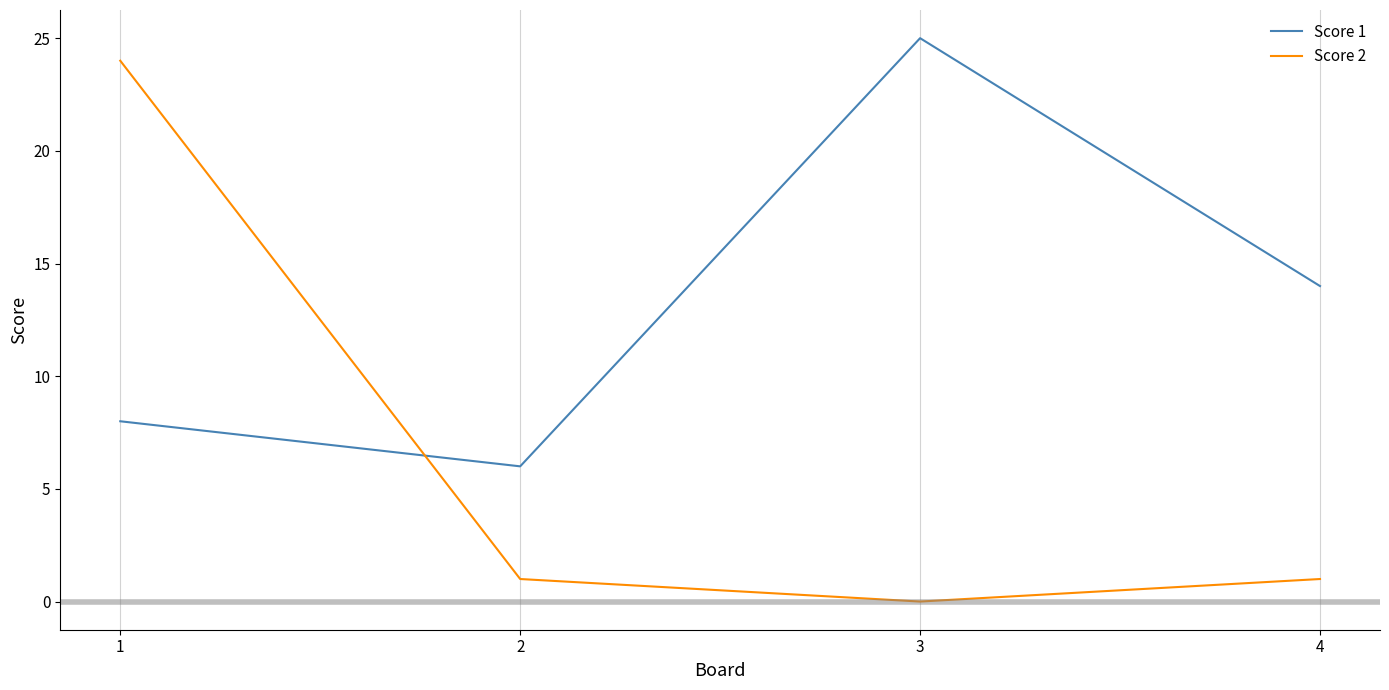

Where does the Score 2 series first go above 1?

1